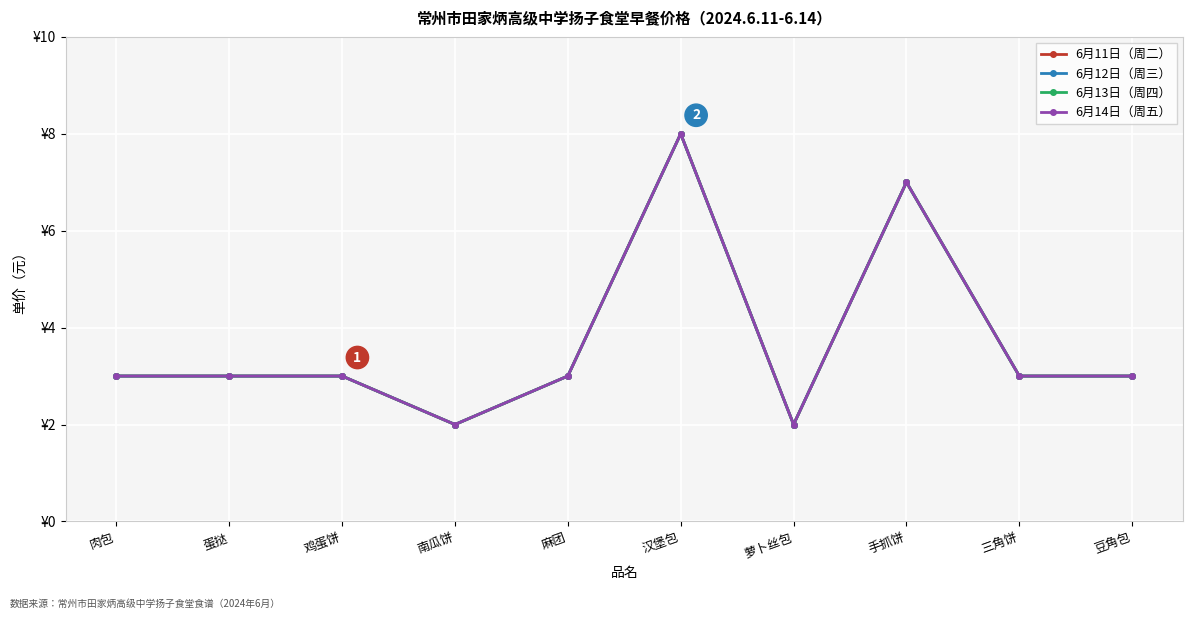

Is this an area chart (filled region under the line)?

No